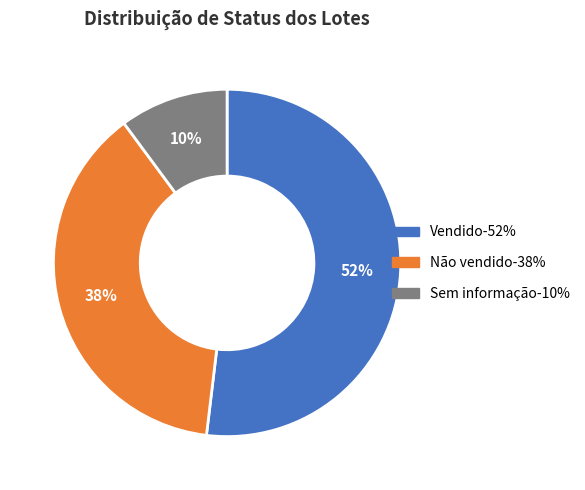

Count the number of slices in the pie.

3